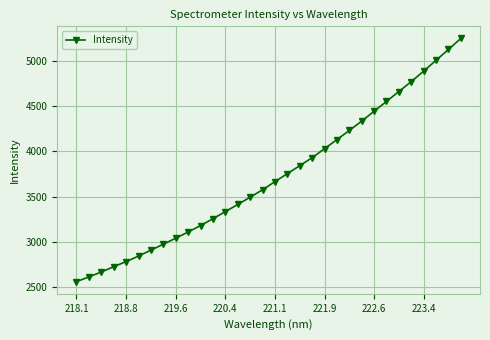

How many data points are less than 3665?

16